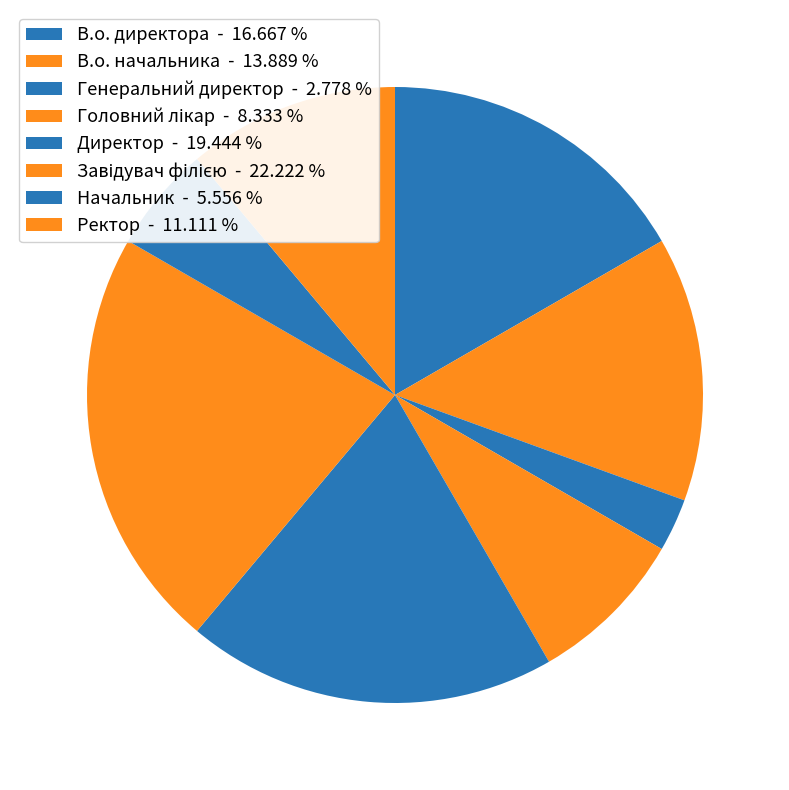

How many segments does this pie chart have?

8